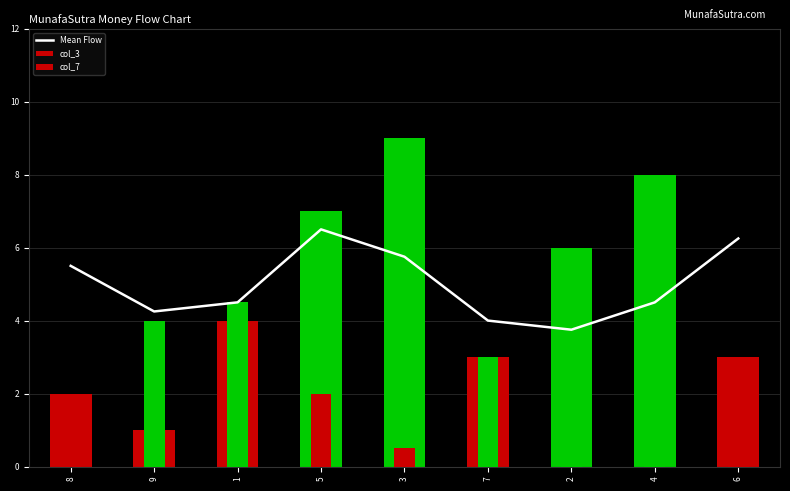

What is the label of the 7th bar from the left?

2